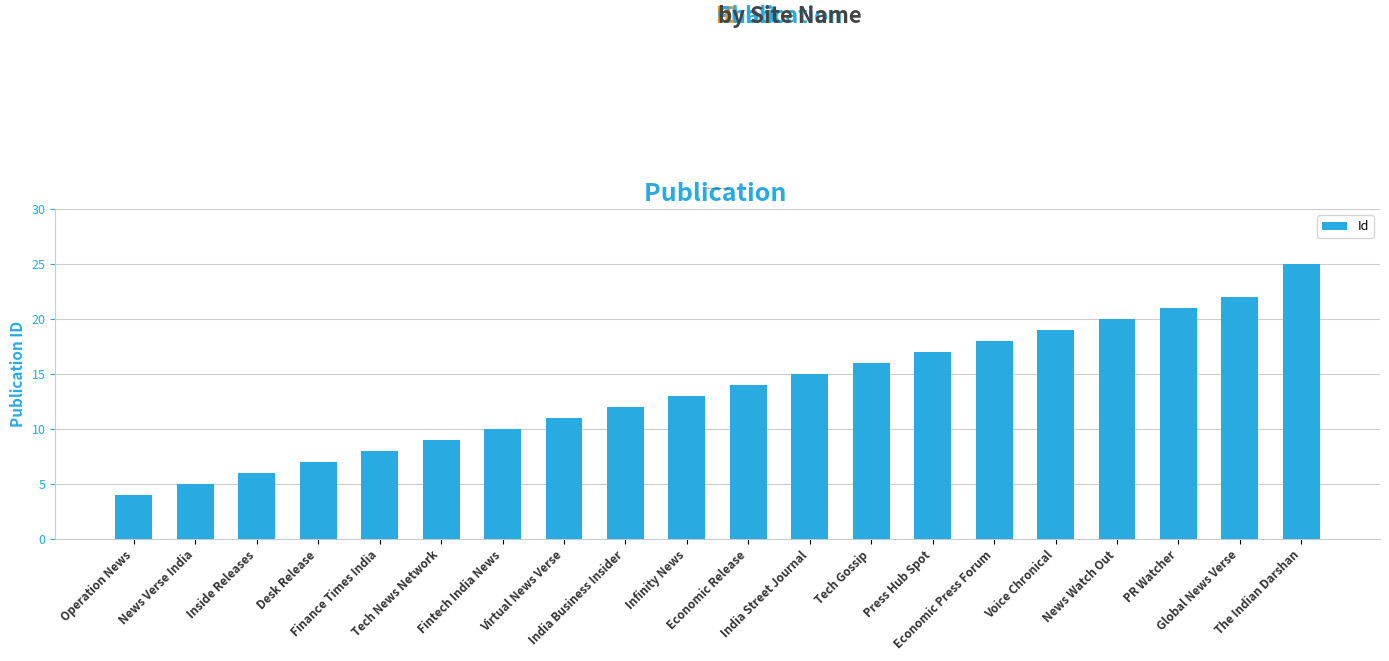

What is the smallest value displayed?

4